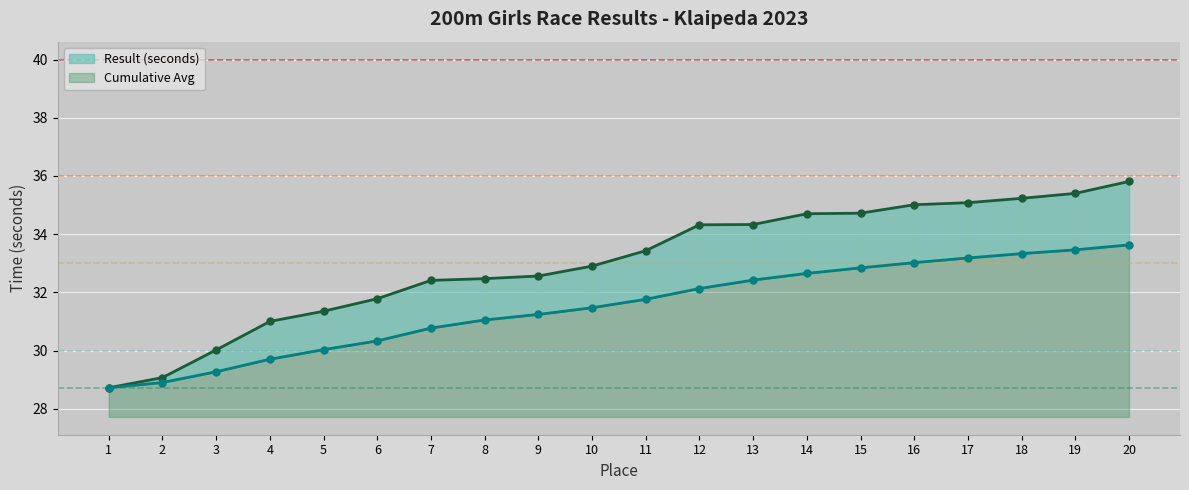

What is the value of the Cumulative Avg point at the 16th from the left?

33.0